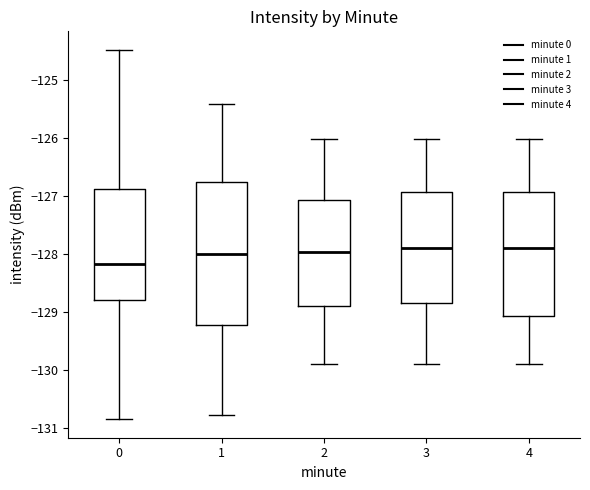

Reading left to right, read every box against the y-axis: the position of its median line, the range the box covers, and the ends of its whiskers. The values are not printed on the chart, so give them approximately, as read against the axis.

0: median -128.2, box -128.8 to -126.9, whiskers -130.9 to -124.5
1: median -128.0, box -129.2 to -126.8, whiskers -130.8 to -125.4
2: median -128.0, box -128.9 to -127.1, whiskers -129.9 to -126.0
3: median -127.9, box -128.8 to -126.9, whiskers -129.9 to -126.0
4: median -127.9, box -129.1 to -126.9, whiskers -129.9 to -126.0